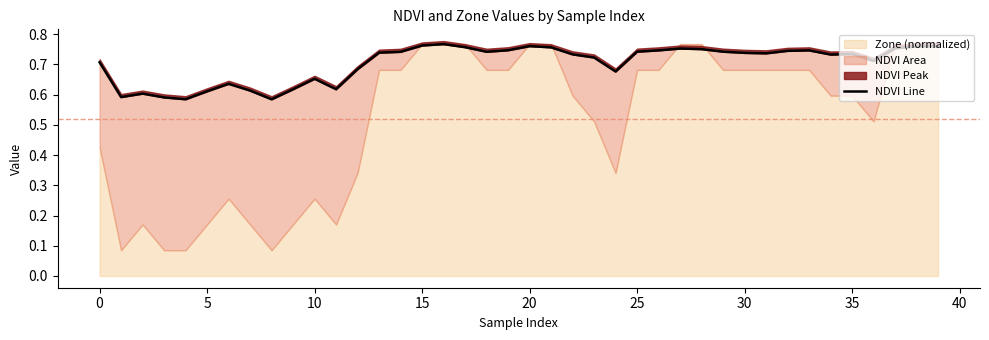

The value at 18 is 0.7. True or false?

True